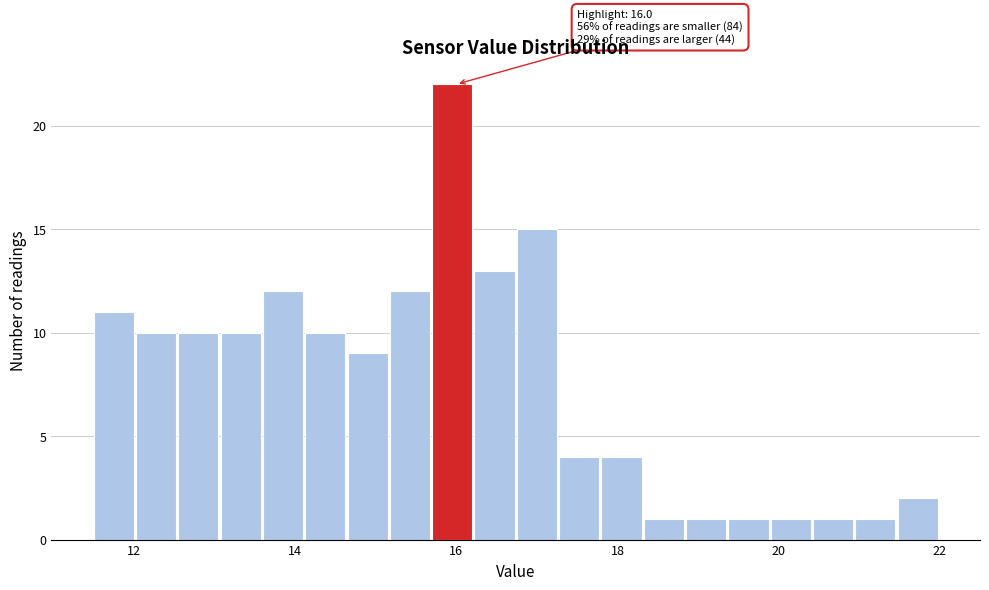

Read against the x-axis, roughly where is the centre of the tallest bar?

16.0